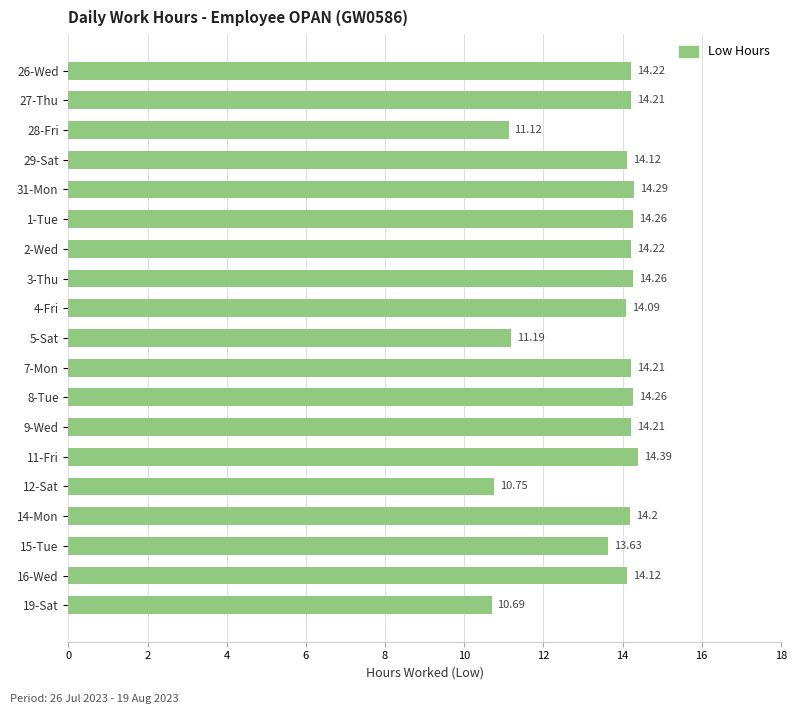

What is the change in value from 28-Fri to 29-Sat?

+3.0